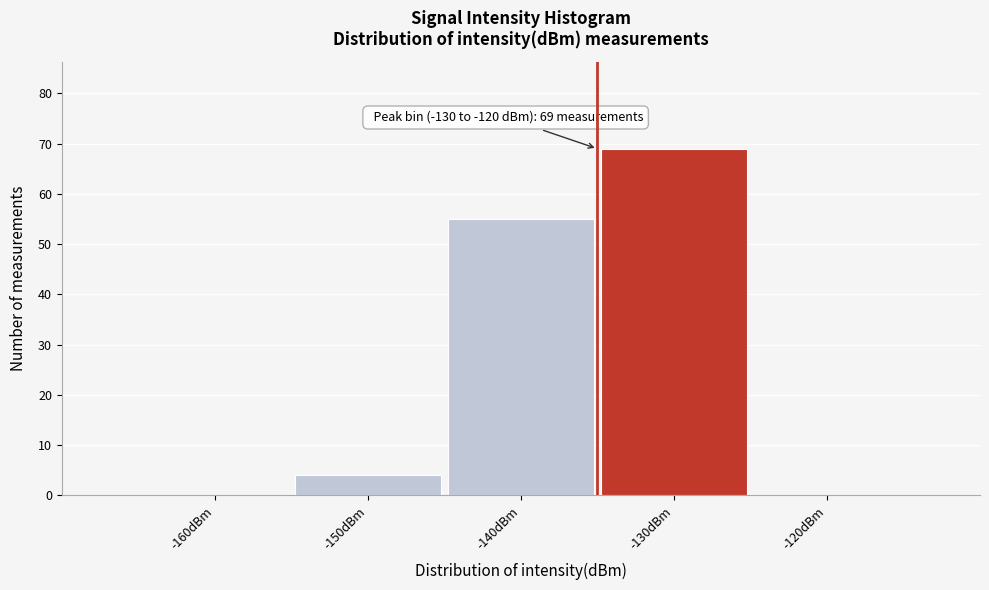

Reading left to right, transcribe all the data shown in this chart.

-160dBm=0	-150dBm=4	-140dBm=55	-130dBm=69	-120dBm=0